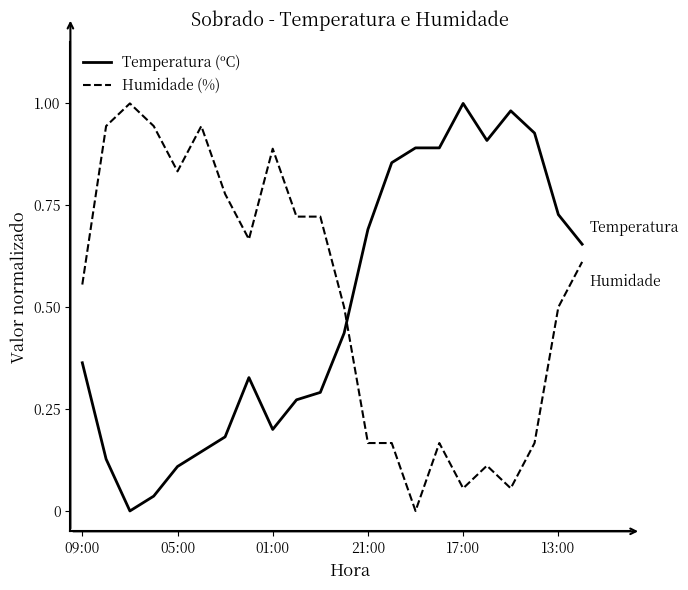

True or false: Humidade (%) and Temperatura (ºC) cross at least once.

True